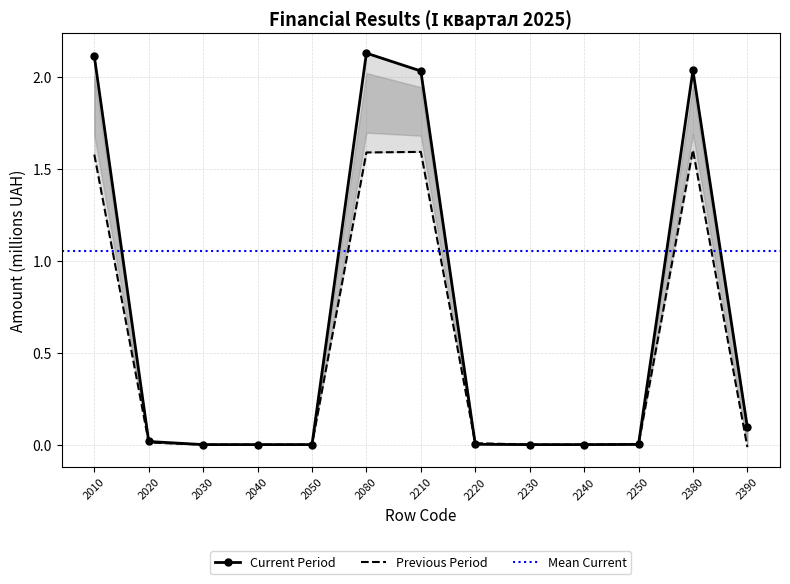

What is the value of the Previous Period point at the 7th from the left?

1.6